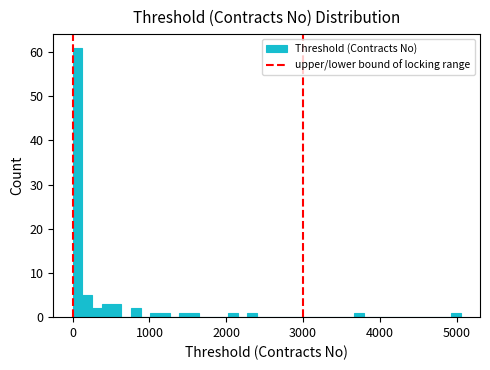

Around what value on the x-axis is the tallest bar? Give the approximate position of its centre, as read against the axis.

100